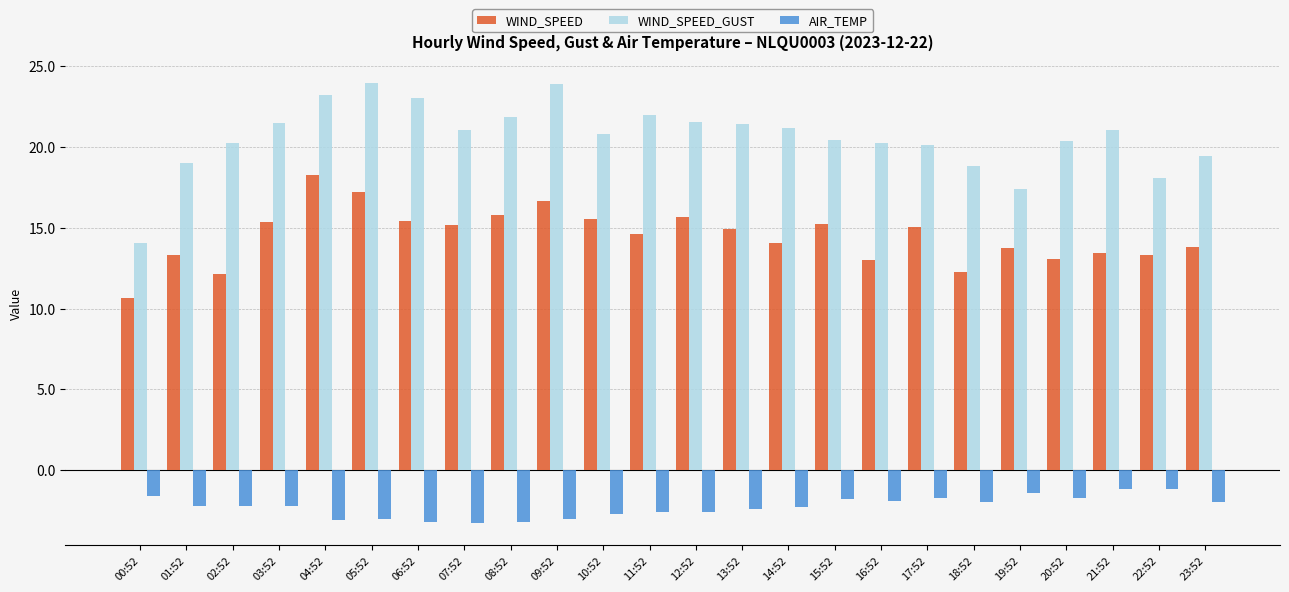

Rank the series by their average value, from highest to lowest.

WIND_SPEED_GUST, WIND_SPEED, AIR_TEMP